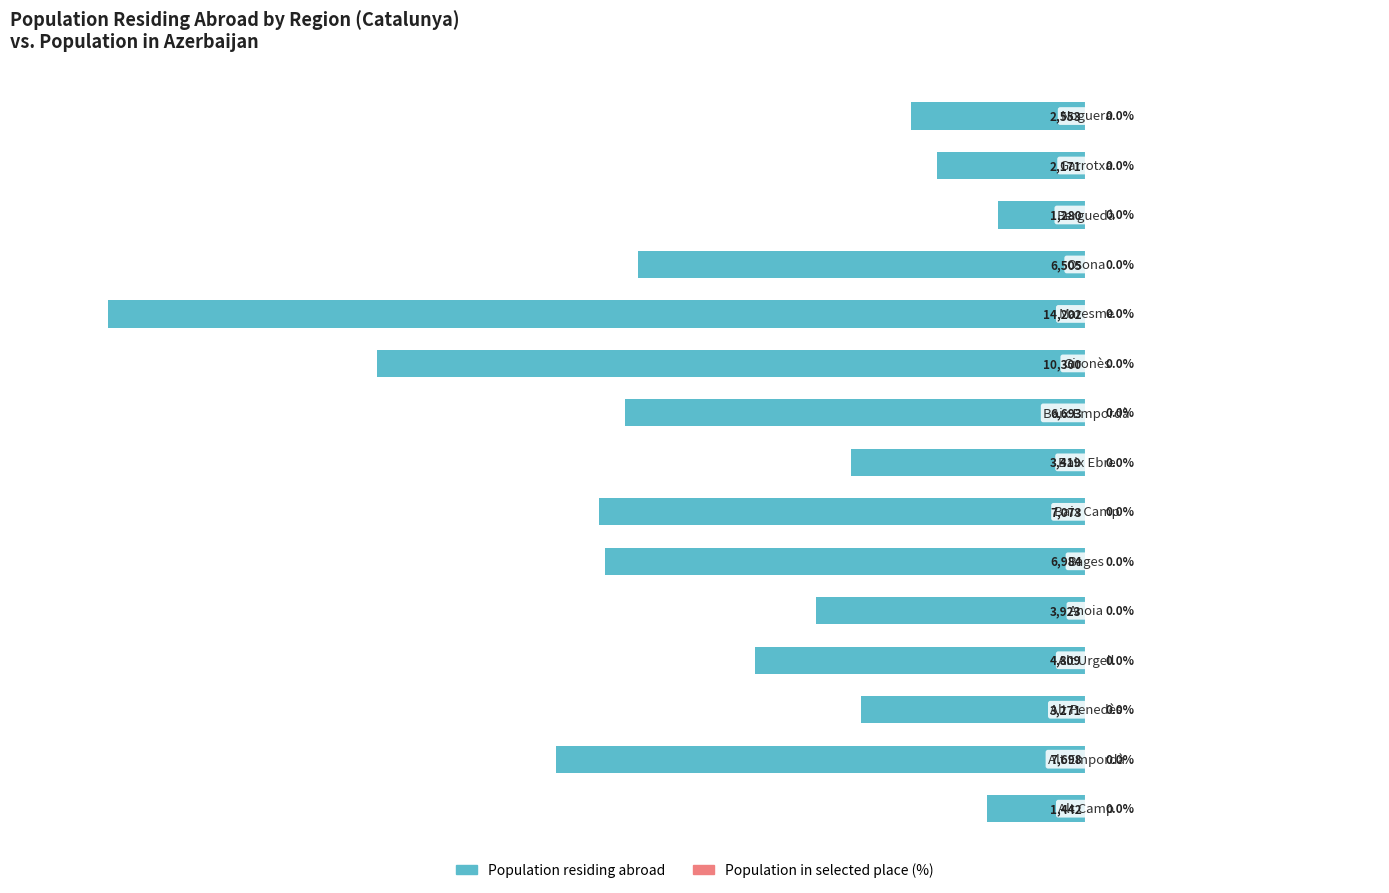

How many bars are there in total?

15